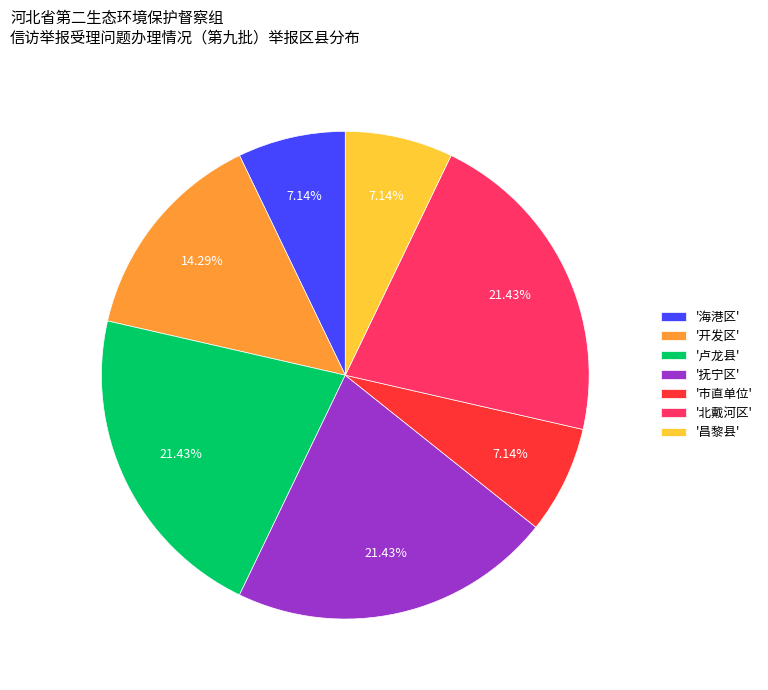

Is there any slice that represents more than half of the pie?

No